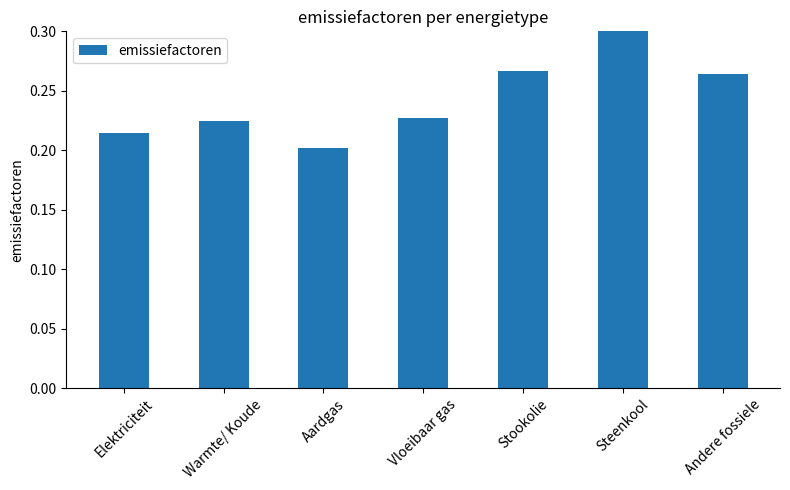

How many categories are shown in the chart?

7